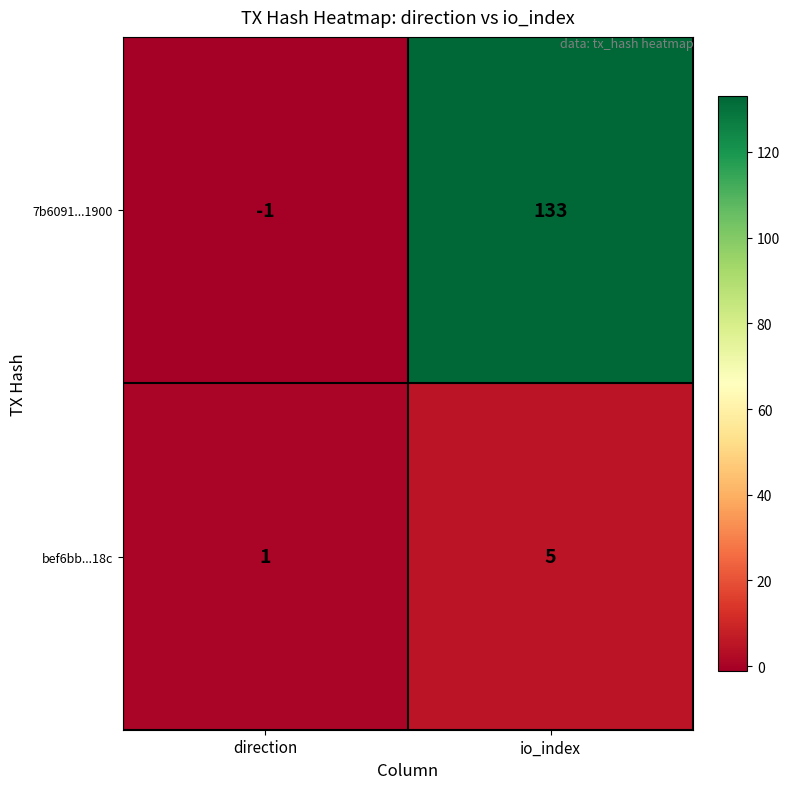

What is the approximate value of bef6bb...18c at io_index?

5